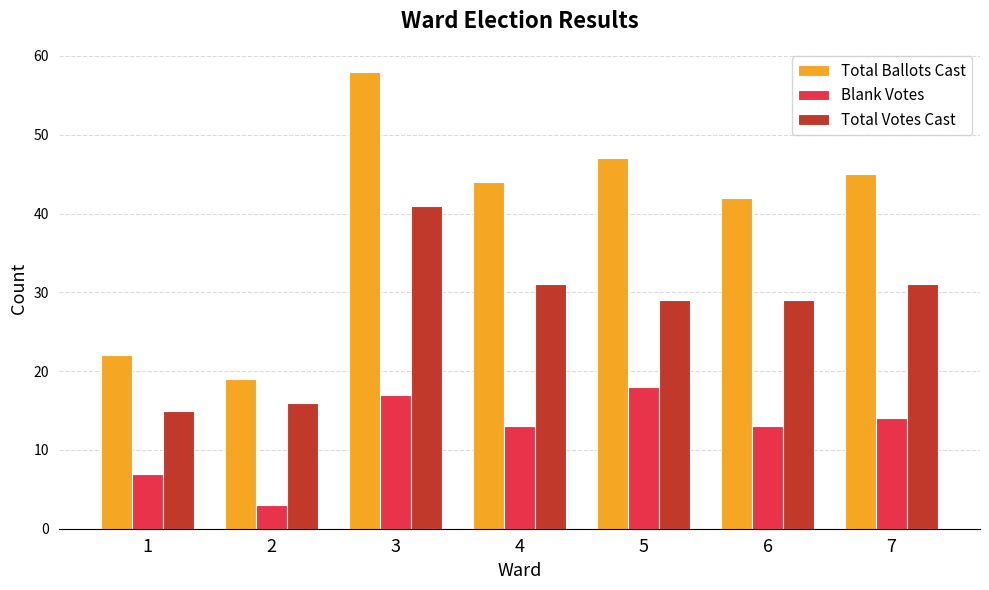

What are all the series names shown in the legend?

Total Ballots Cast, Blank Votes, Total Votes Cast